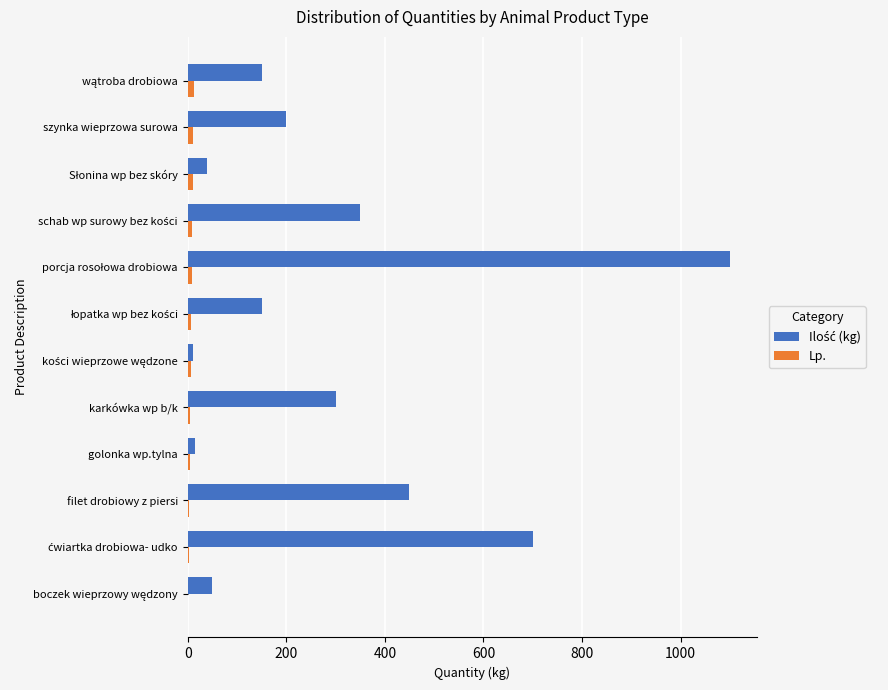

Count the number of data series in this chart.

2